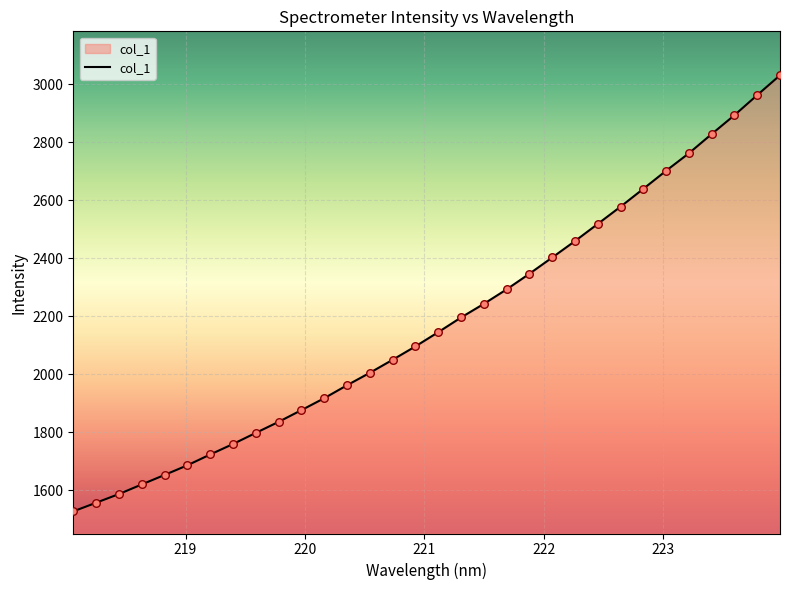

What is the difference between the maximum and minimum values?

1504.2